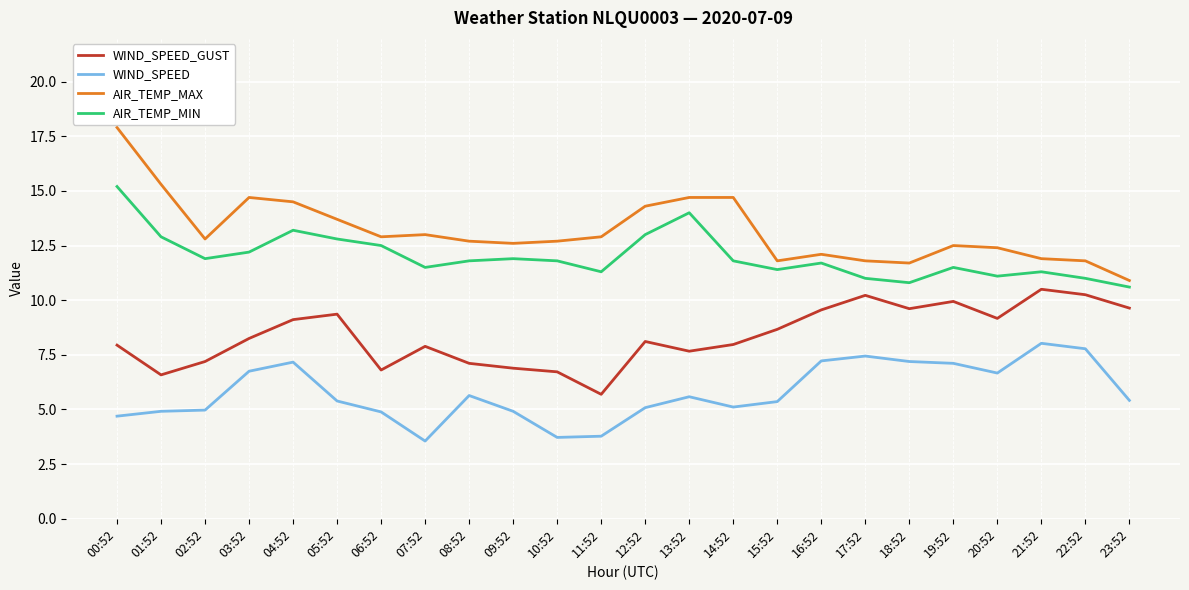

True or false: AIR_TEMP_MIN and WIND_SPEED_GUST intersect in this chart.

False